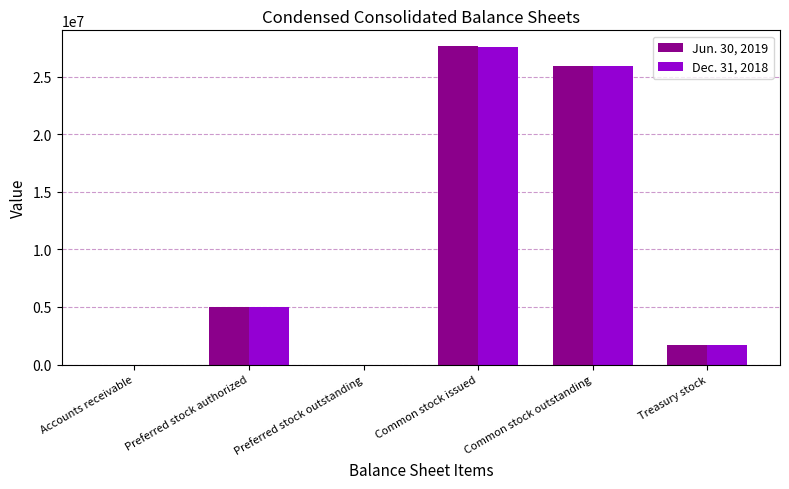

What is the maximum value shown in the chart?

27633000